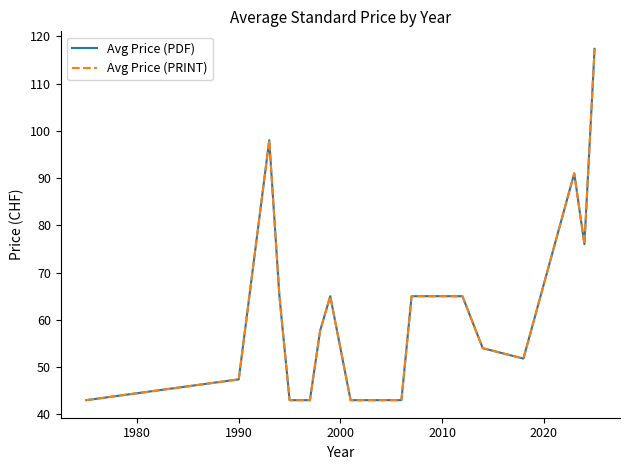

What is the value of the Avg Price (PDF) point at the 8th from the left?

57.7